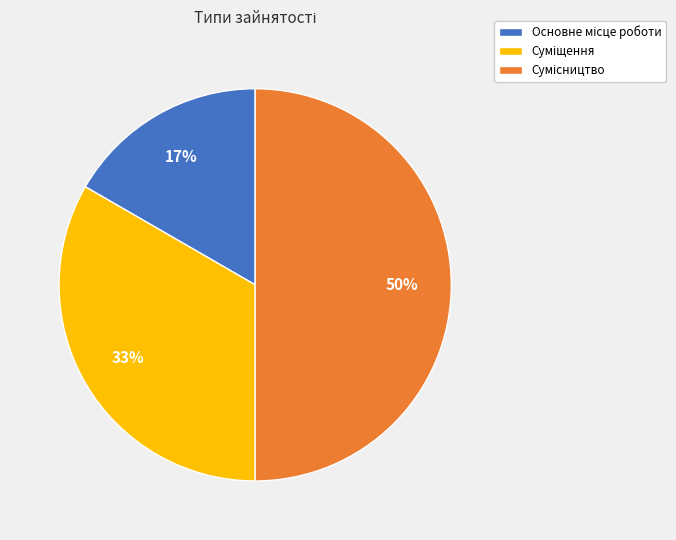

To the nearest percent, what is the average slice percentage?

33%